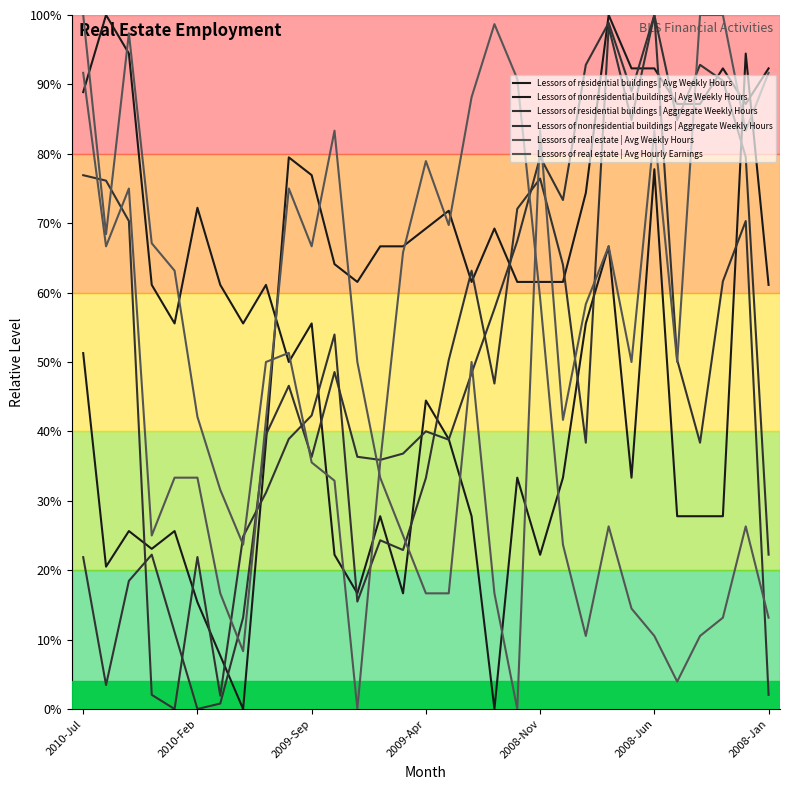

What is the difference between the maximum and minimum values in the Lessors of nonresidential buildings | Aggregate Weekly Hours series?

100.0